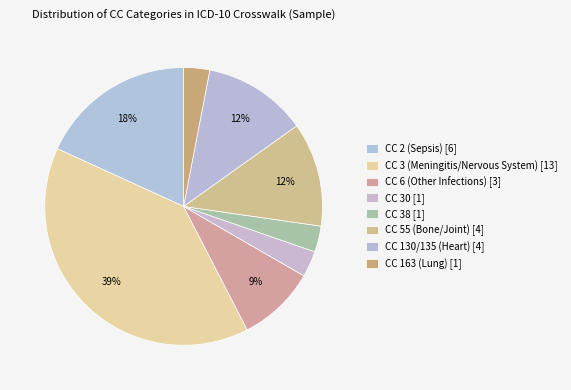

Rank the categories by value from lowest to highest.

CC 30, CC 38, CC 163 (Lung), CC 6 (Other Infections), CC 55 (Bone/Joint), CC 130/135 (Heart), CC 2 (Sepsis), CC 3 (Meningitis/Nervous System)